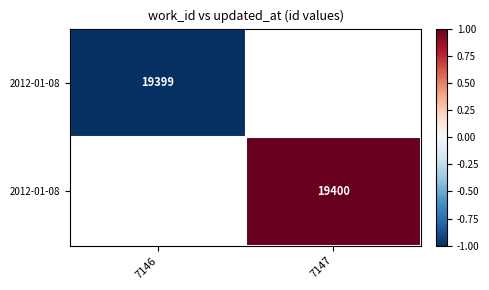

How many data points does each series have?

2